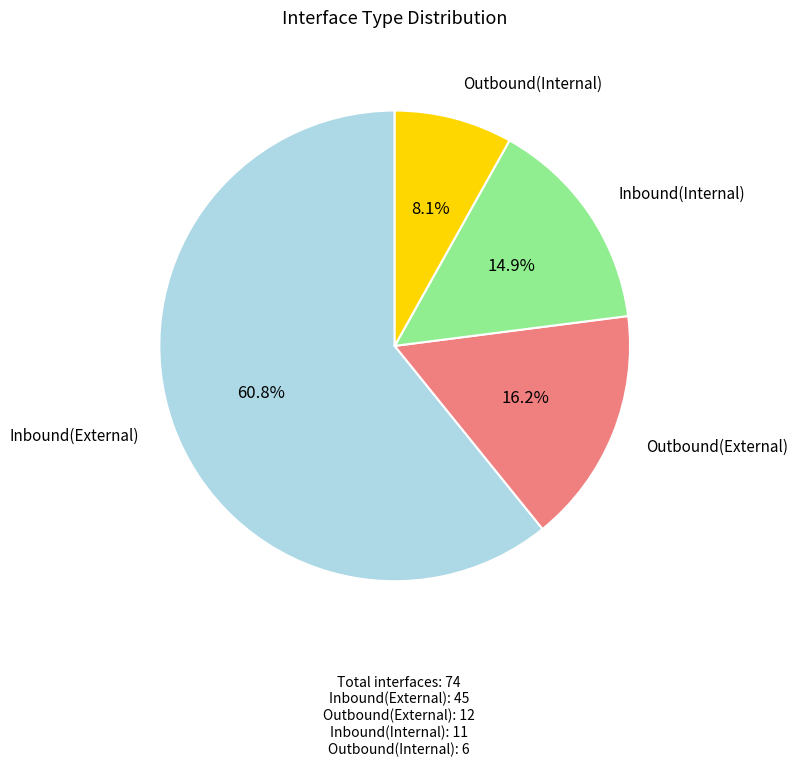

Is there a majority slice in this chart?

Yes